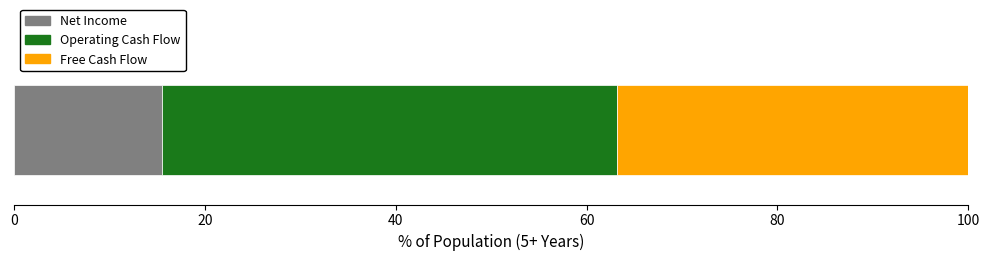

What is the minimum value for Net Income?

15.5